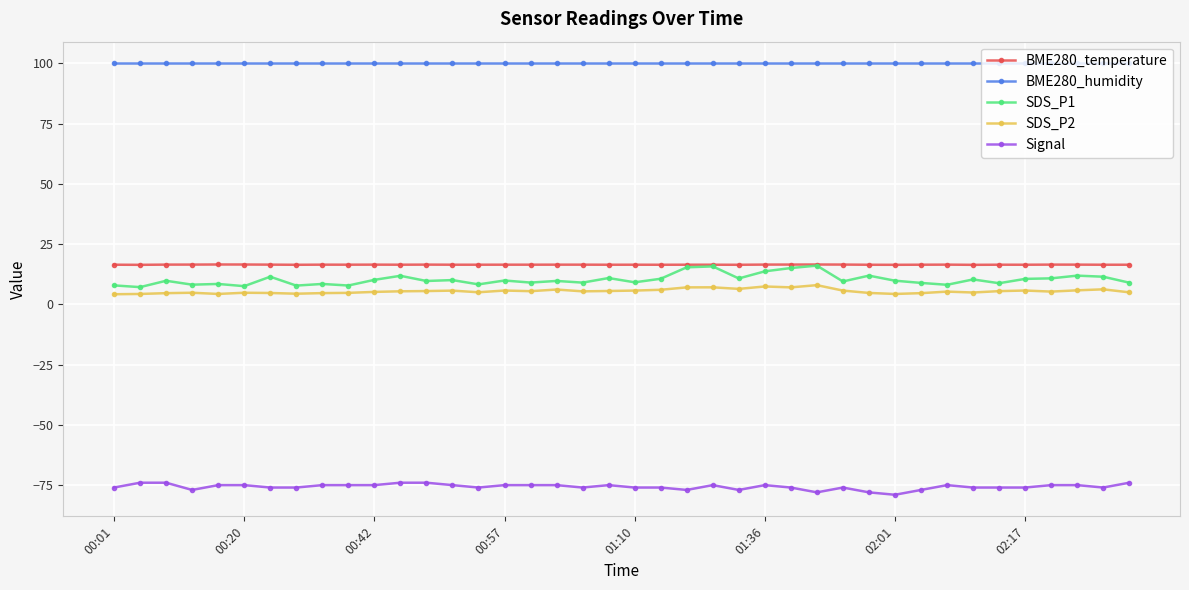

Count the number of categories in the chart.

40